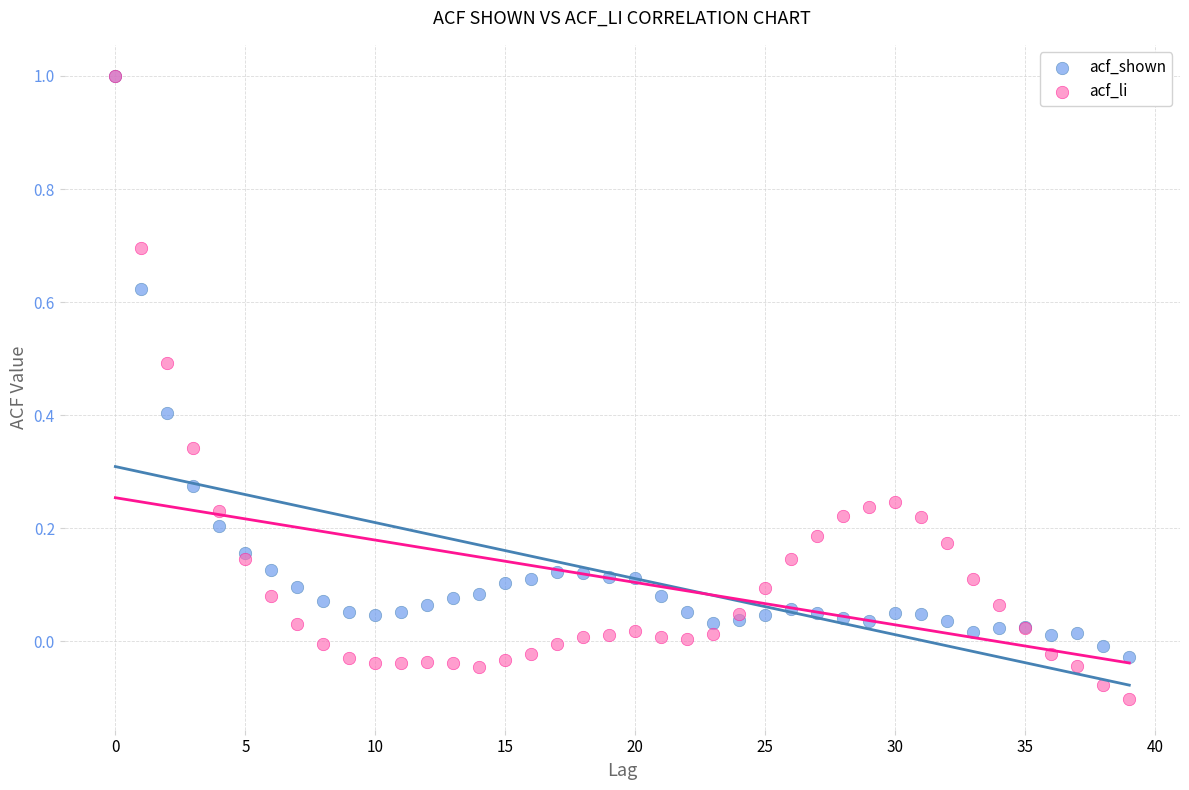

Which series has the largest Y range (max minus min)?

acf_li